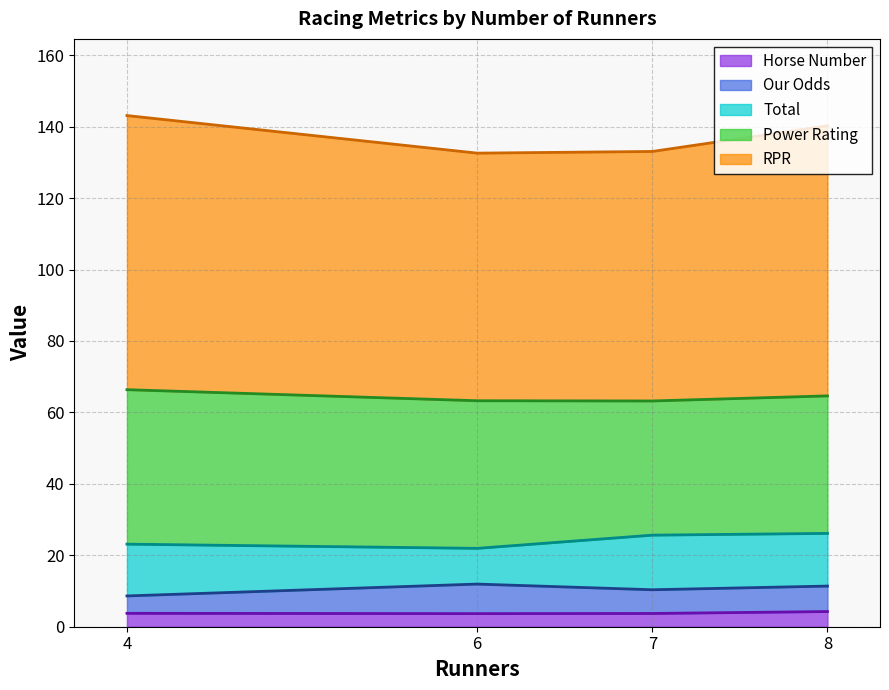

True or false: Our Odds and RPR intersect in this chart.

False